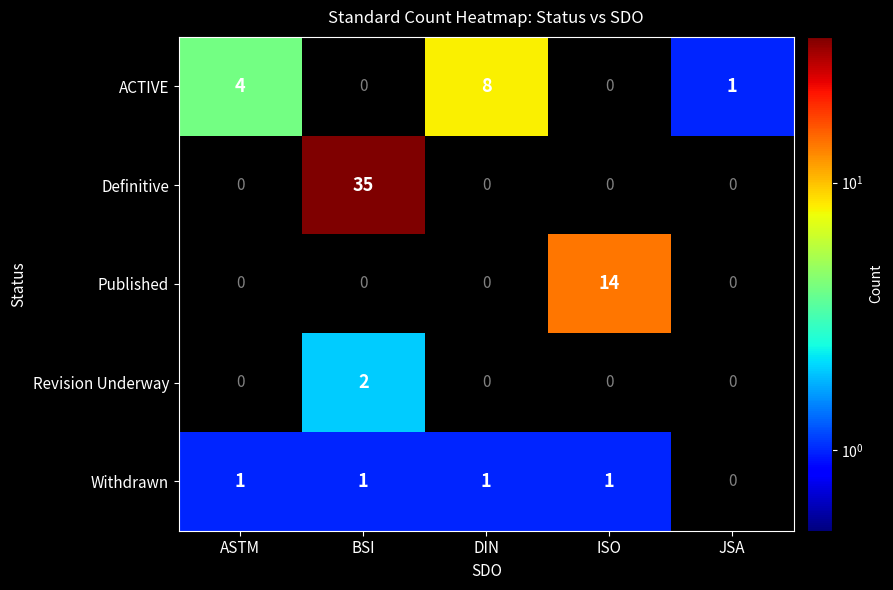

True or false: ACTIVE has a value of 0 at JSA.

False